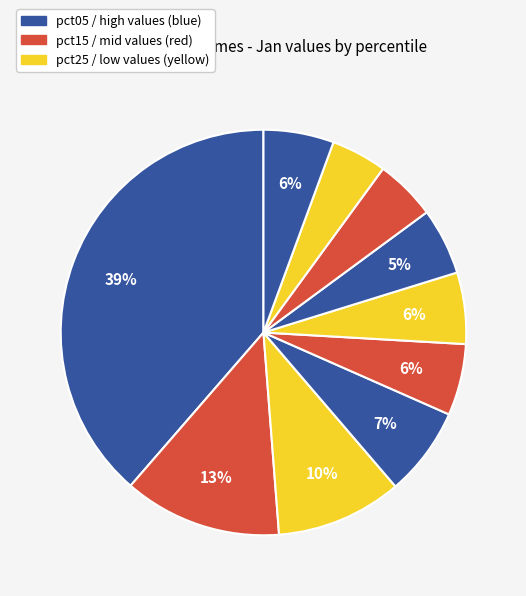

Count the number of slices in the pie.

10